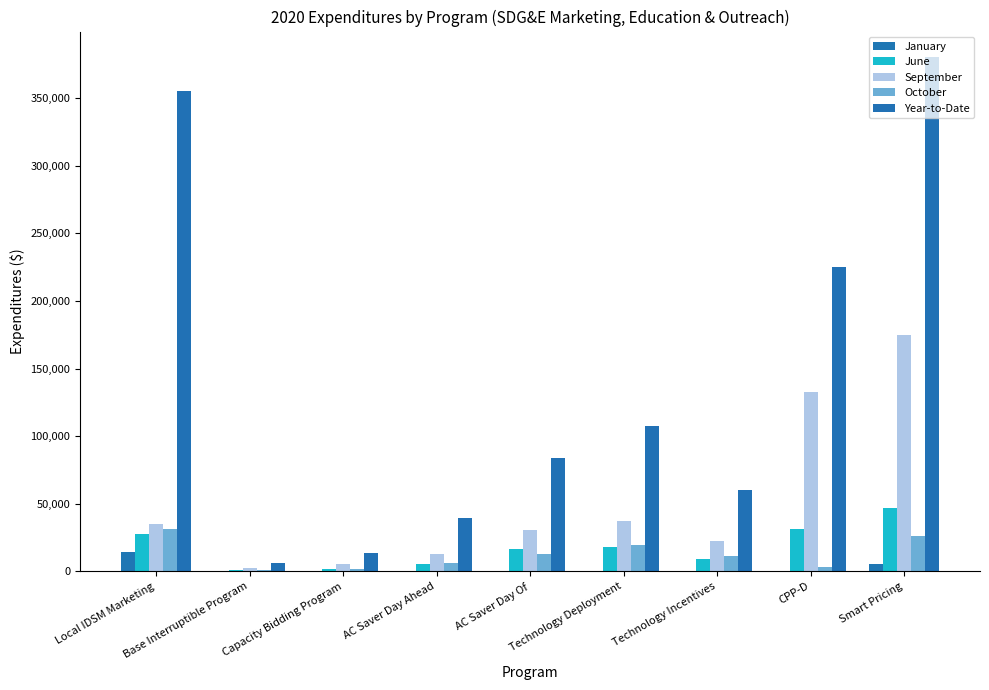

How many series are shown in this chart?

5